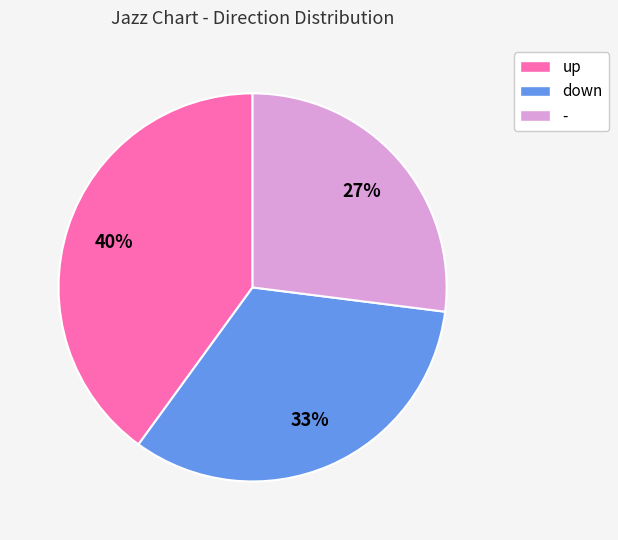

To the nearest percent, what is the difference between the - and down slice percentages?

6%